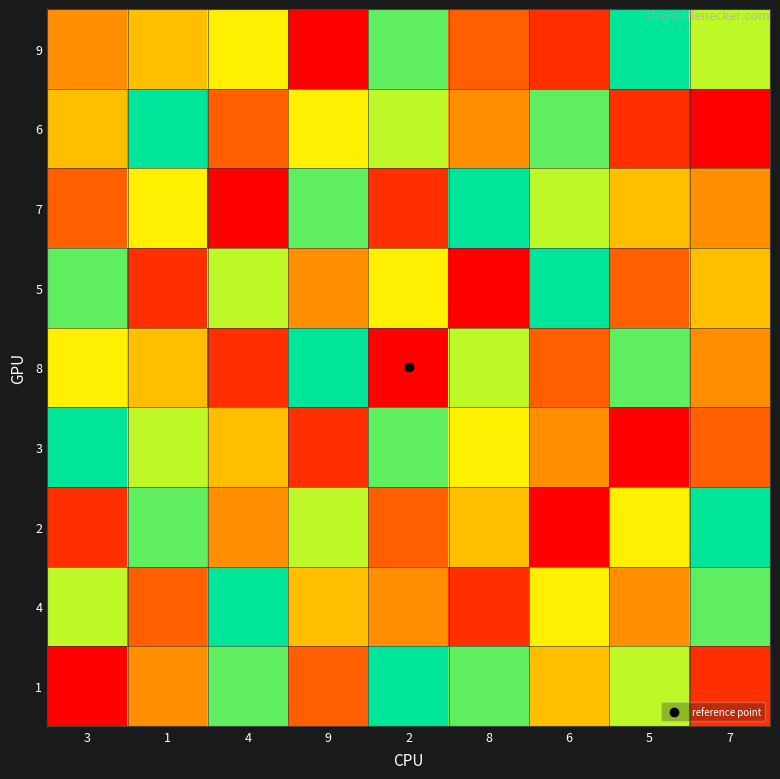

How many distinct data groups are displayed?

9